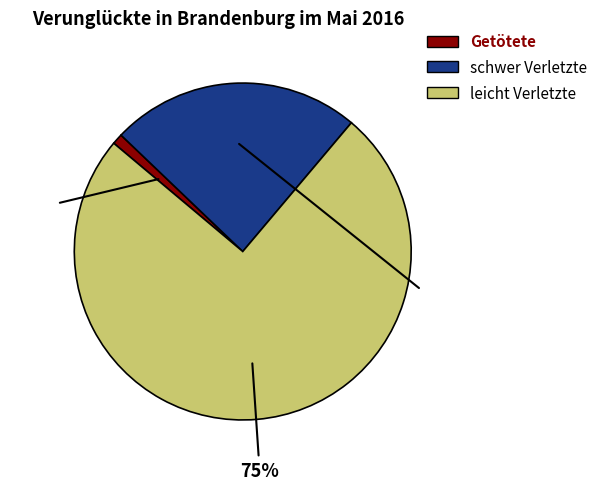

Is it true that Getötete is 10% of the pie?

False